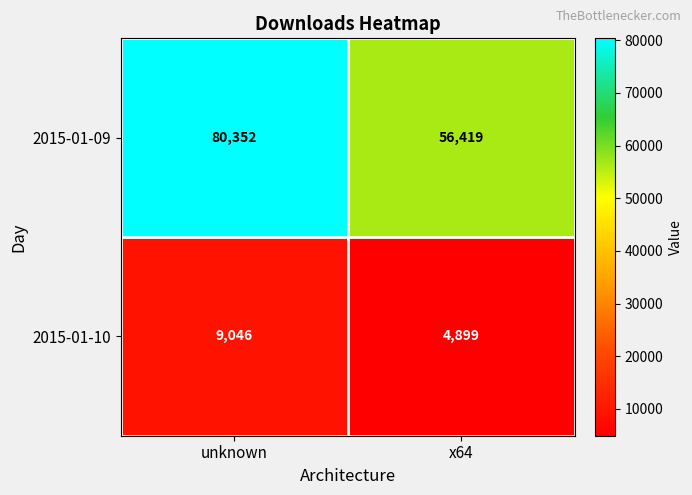

Reading left to right, what are all the values shown in this chart?

2015-01-09: 80352	56419
2015-01-10: 9046	4899